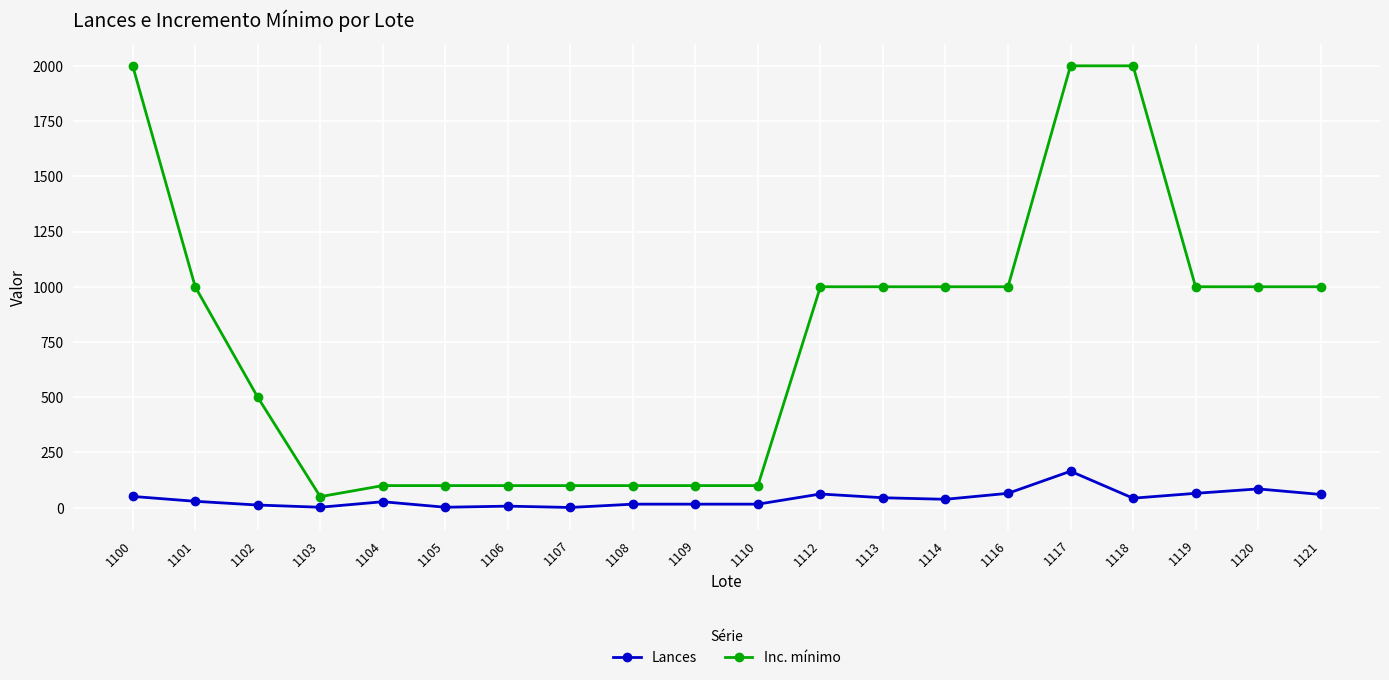

Rank the series by their maximum value, from highest to lowest.

Inc. mínimo, Lances